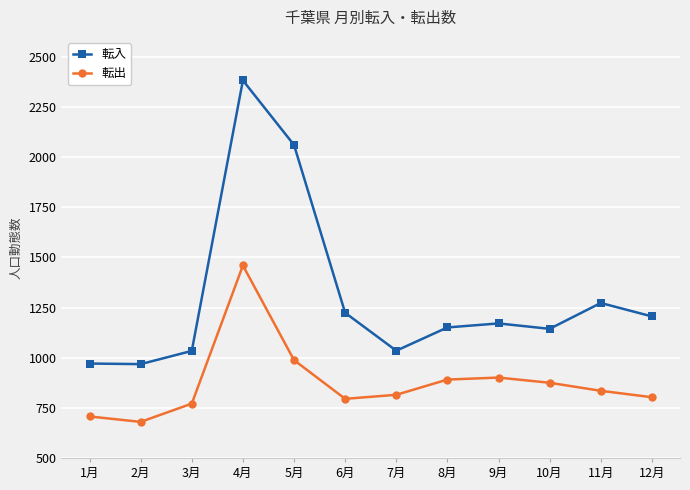

What is the difference between the maximum and second lowest values in the 転出 series?

753